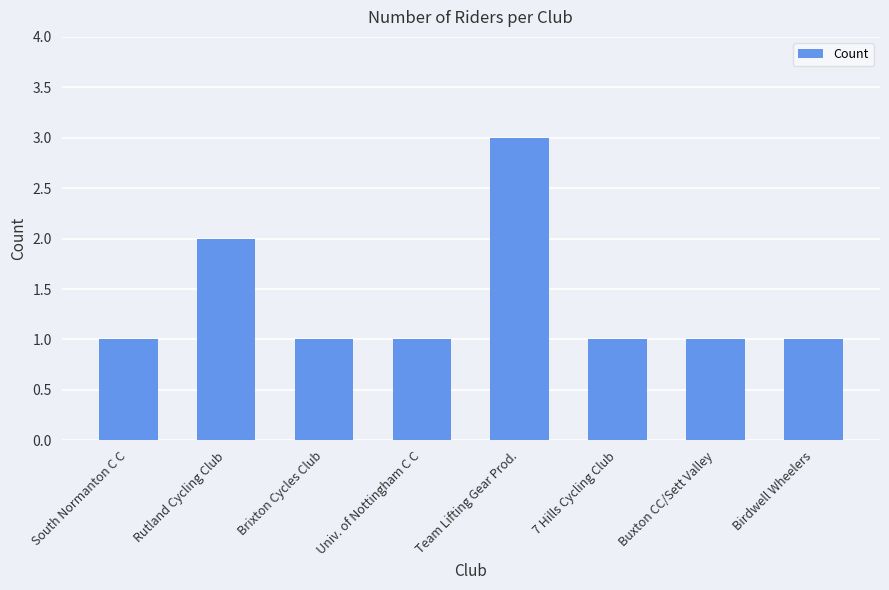

True or false: the data shows 2 at Buxton CC/Sett Valley.

False